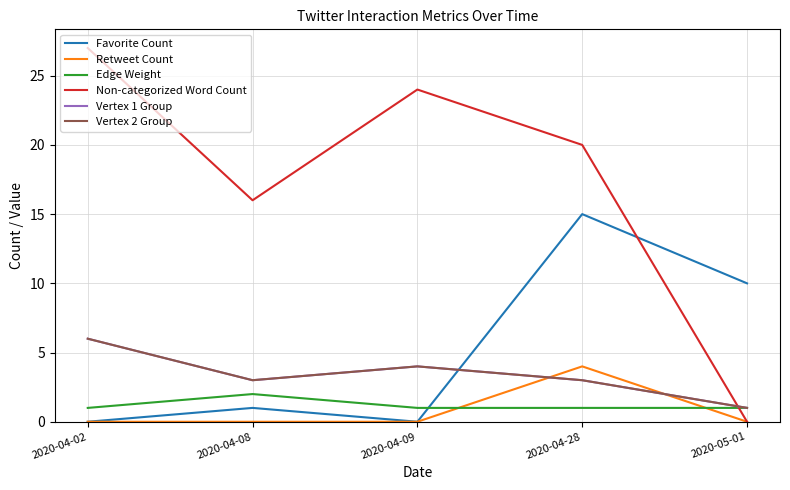

What is the sum of the Vertex 1 Group values at 2020-04-02 and 2020-04-28?

9